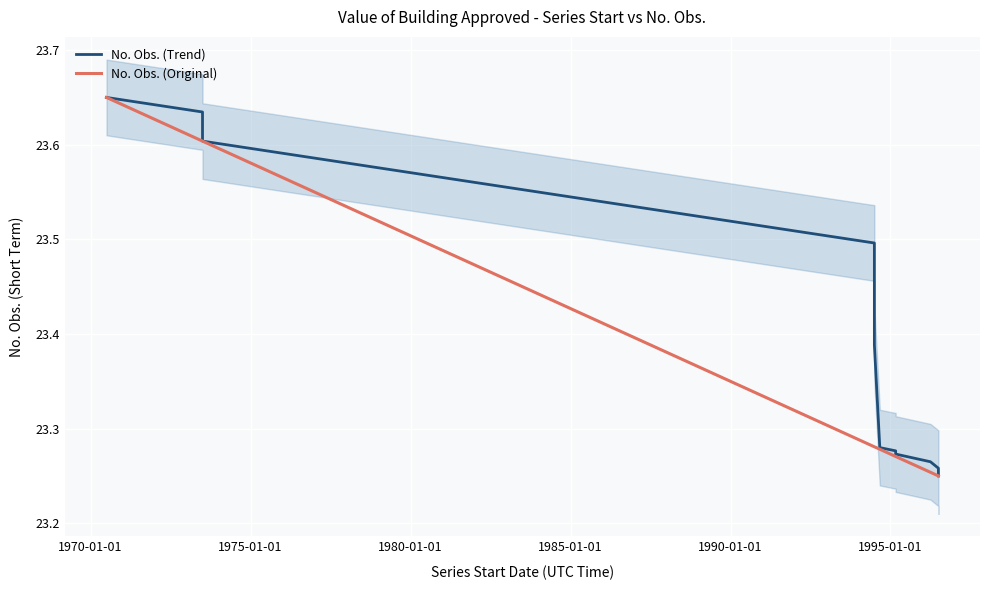

What is the difference between the maximum and minimum values in the No. Obs. (Original) series?

0.4